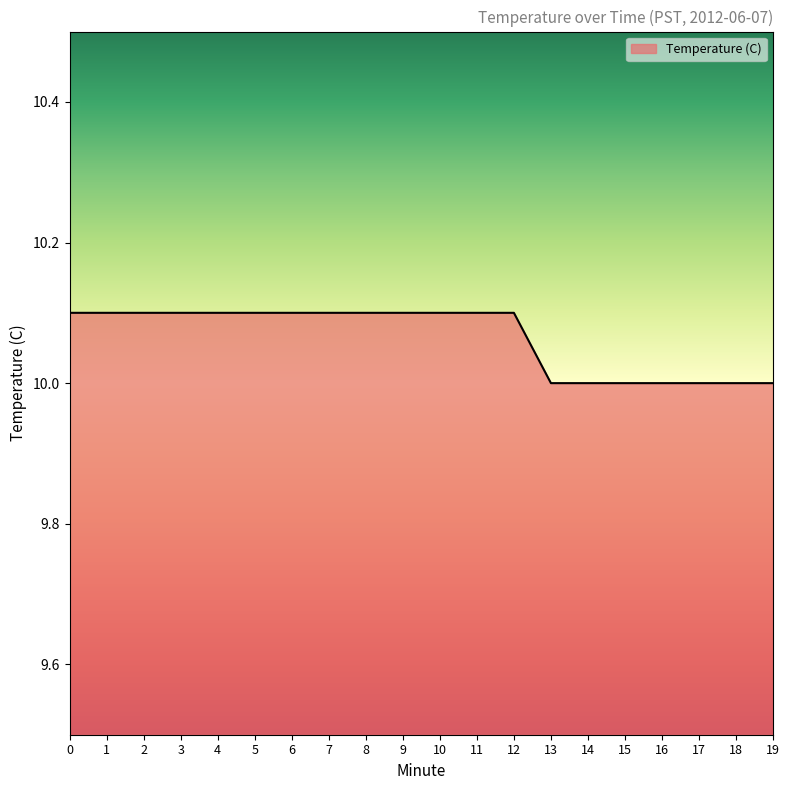

What is the approximate value at 18?

10.0